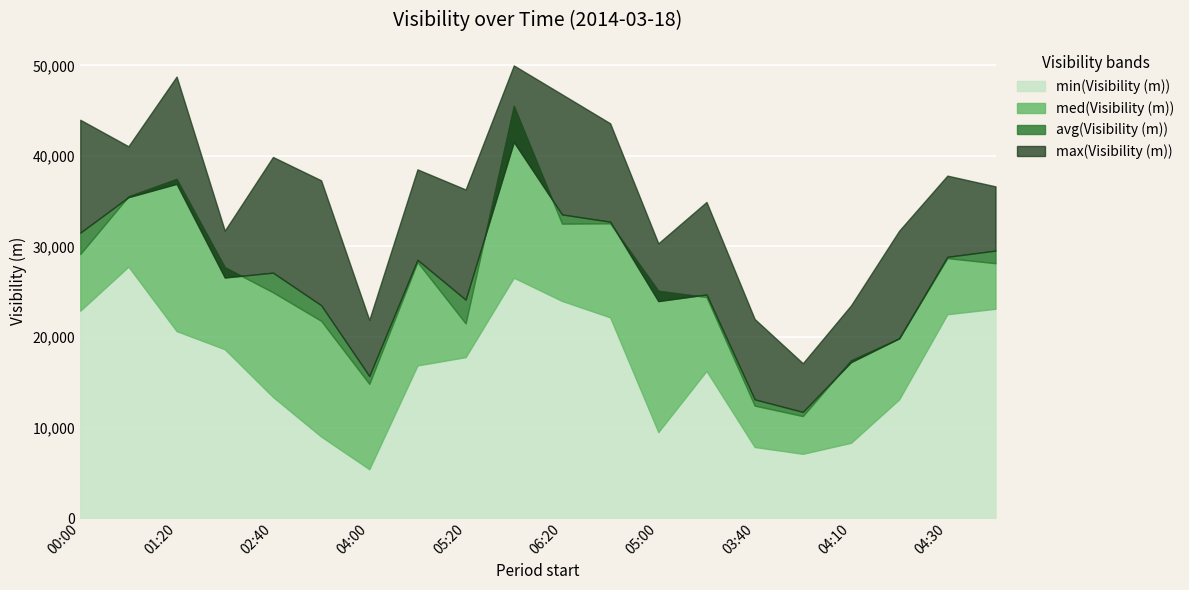

True or false: max(Visibility (m)) and med(Visibility (m)) intersect in this chart.

False